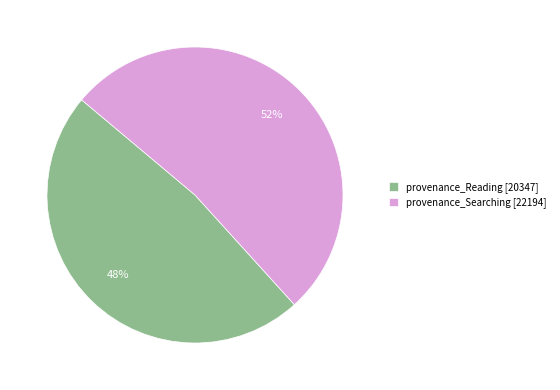

To the nearest percent, what portion does provenance_Searching represent?

52%